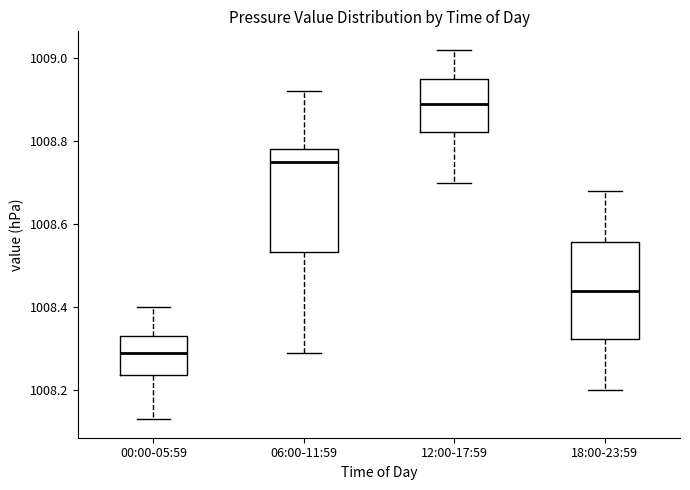

Which box has the highest median line?

12:00-17:59